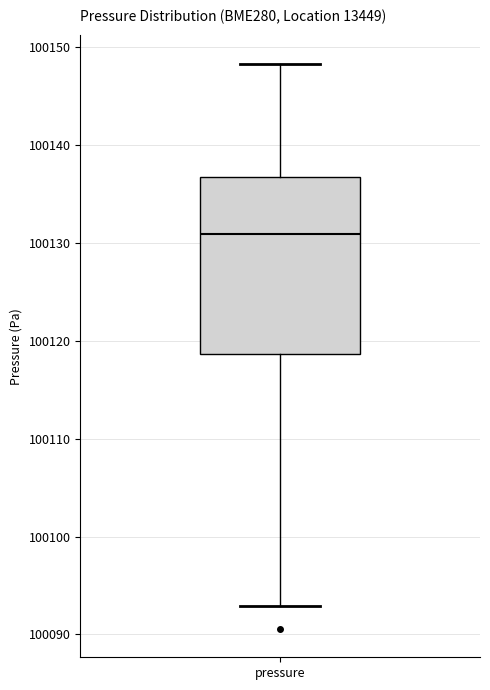

Transcribe this box plot: give where the median line is, the range the box spans, and where the two whiskers end, as read against the y-axis. The values are not printed on the chart, so give them approximately, as read against the axis.

median 100131, box 100119 to 100137, whiskers 100093 to 100148